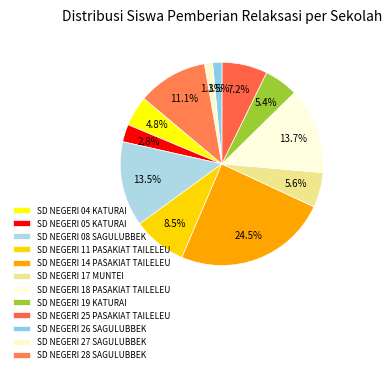

How many slices are in this pie chart?

12